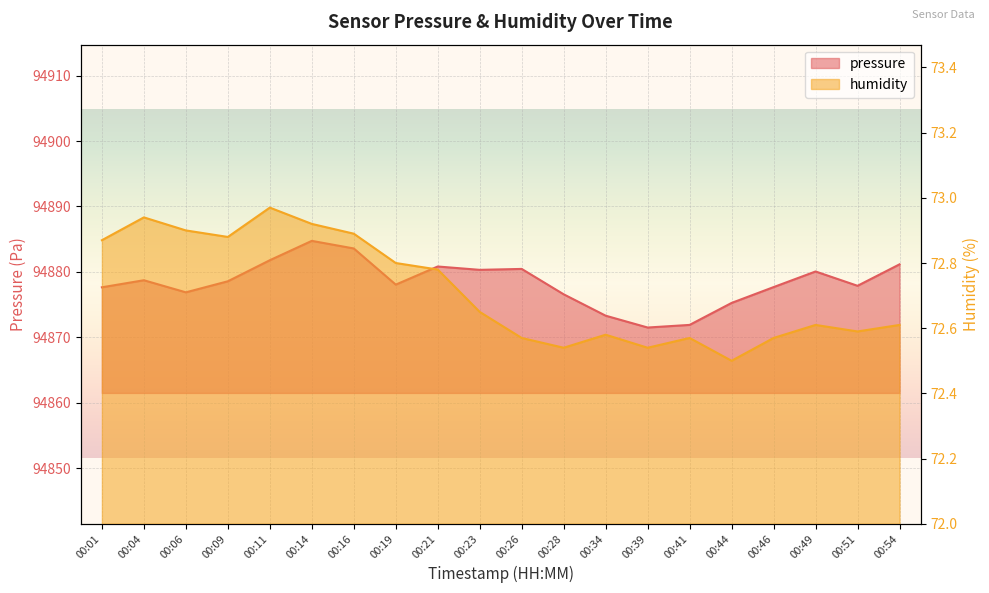

Which series has the largest total across all categories?

pressure